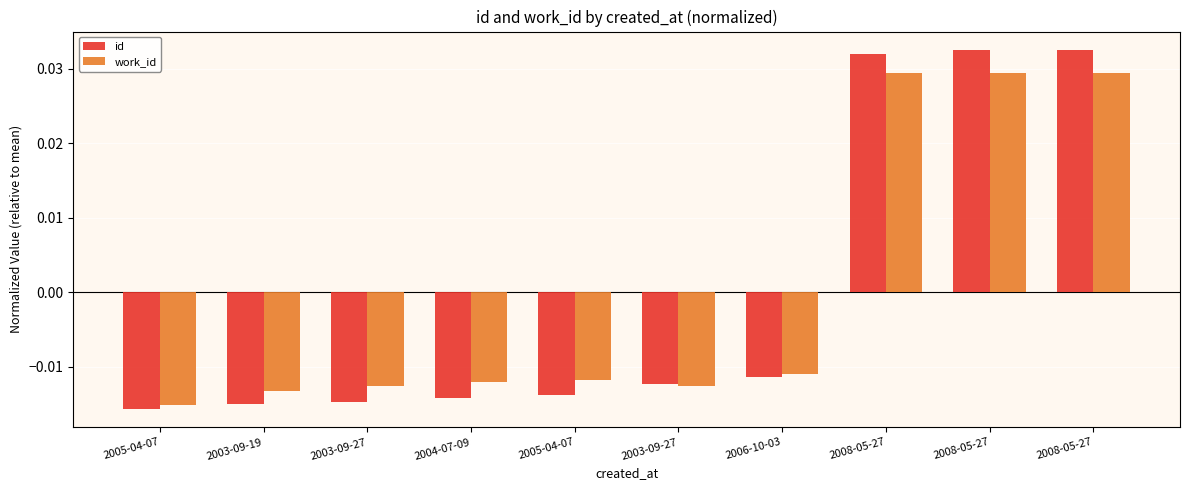

How many data points in id are less than 0?

7